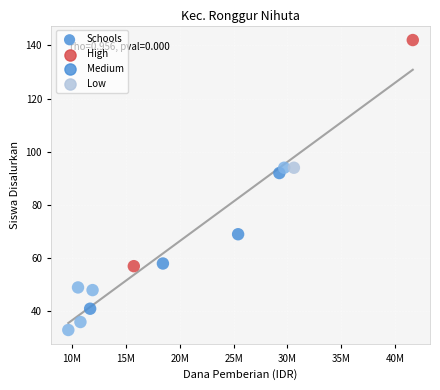

What is the range of Y values (max minus min)?

109